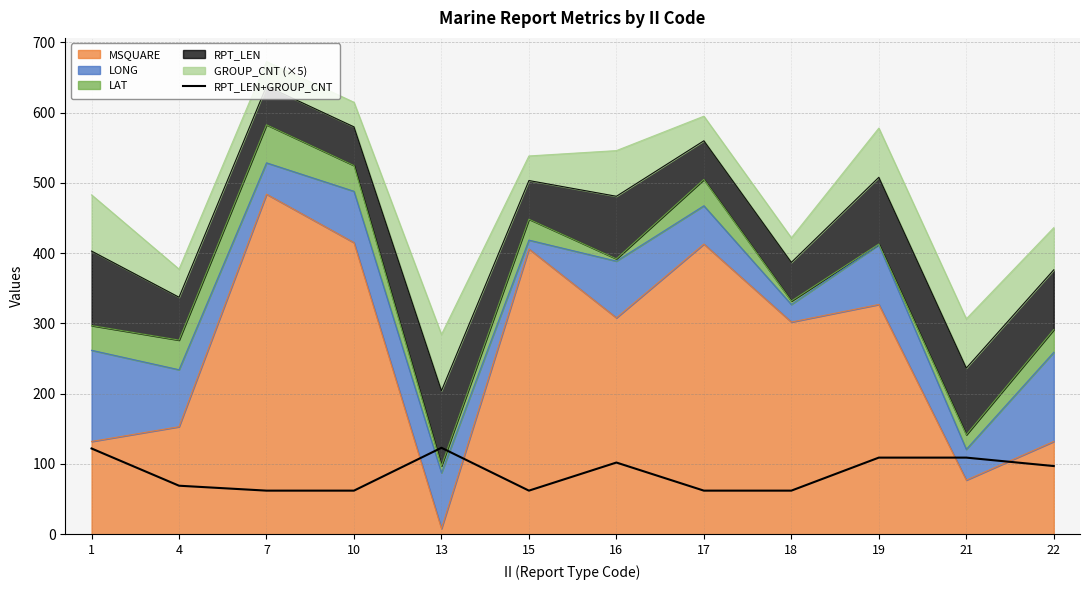

List the labels in order of value, largest first.

13, 1, 19, 21, 16, 22, 4, 7, 10, 15, 17, 18